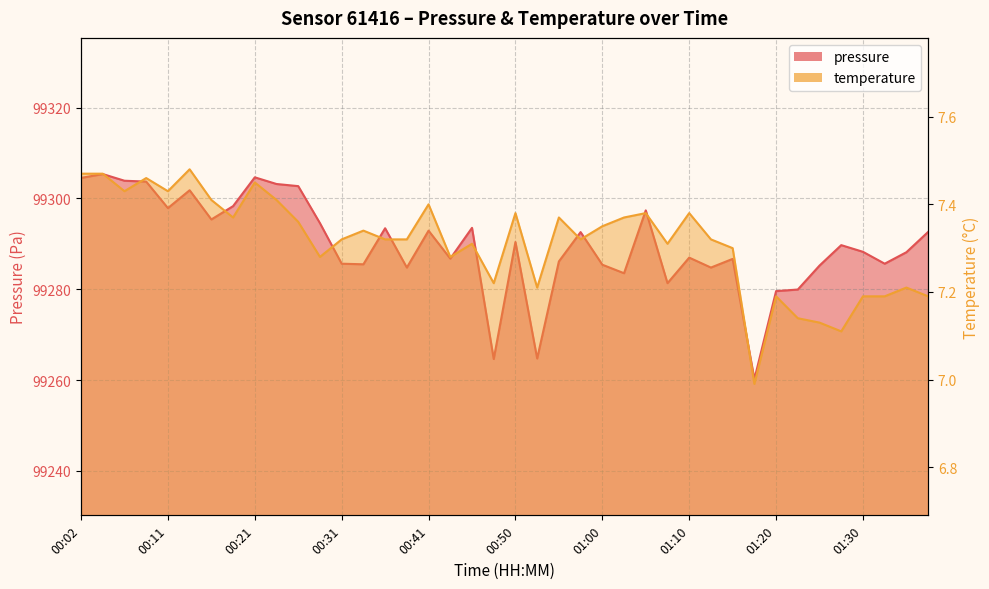

True or false: temperature and pressure intersect in this chart.

False